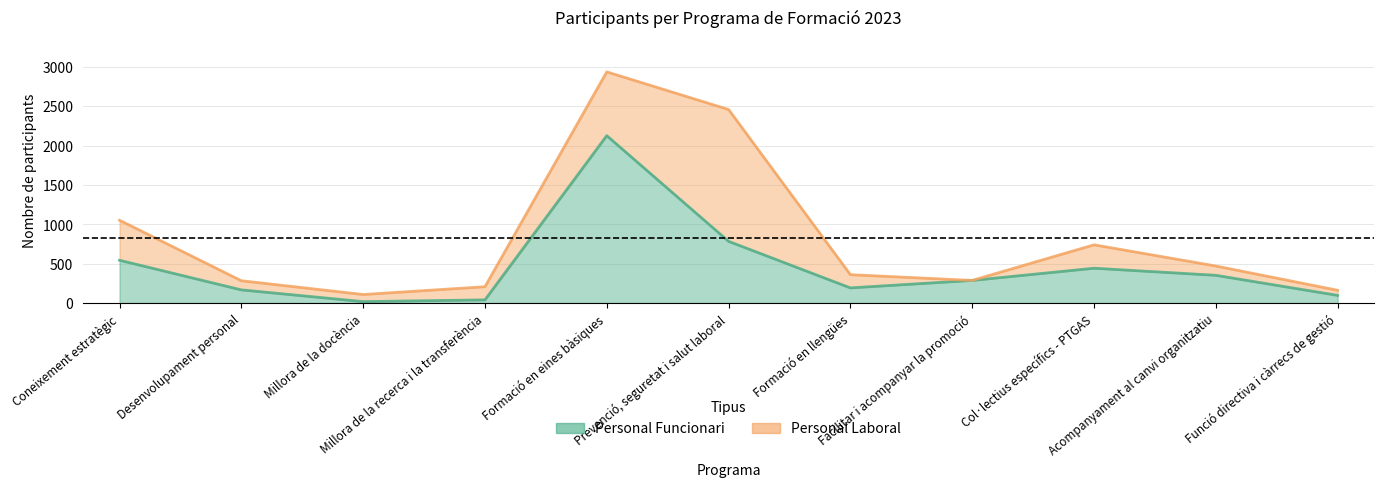

What position from the left is Desenvolupament personal?

2